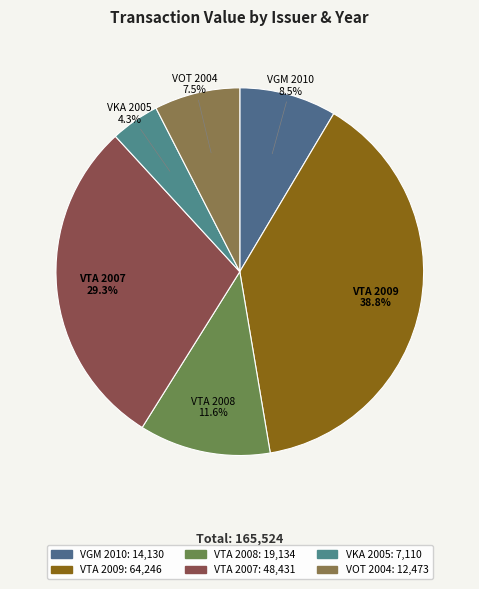

What percentage is NOT represented by VTA 2008?

88.4%